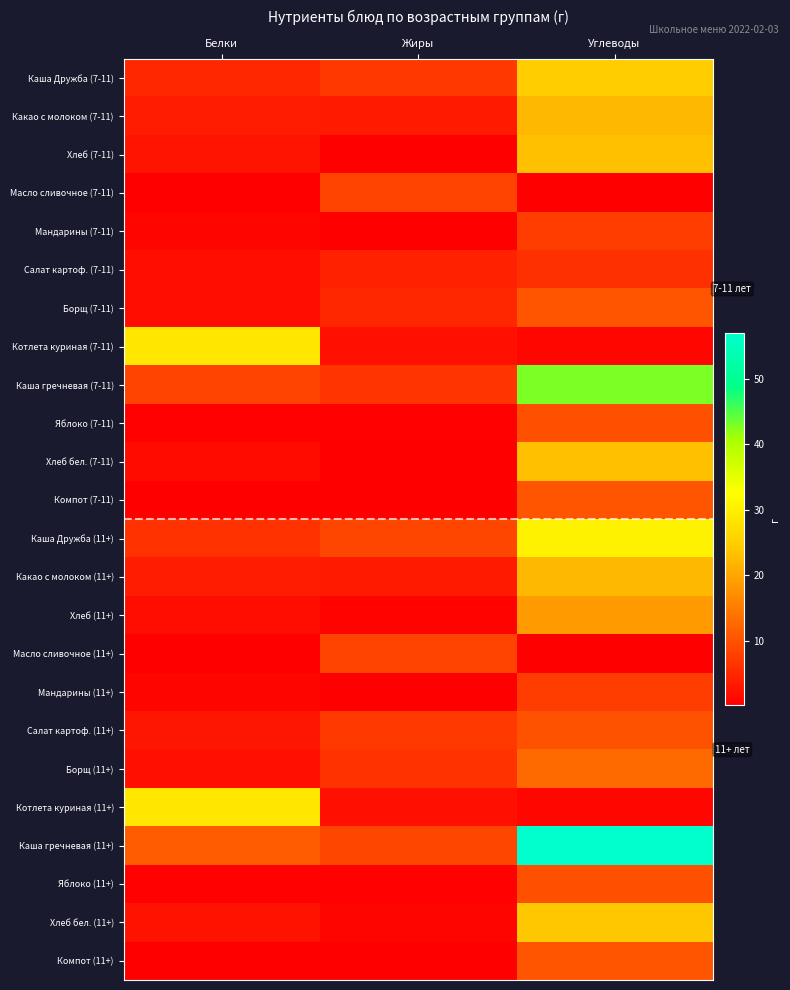

At how many categories does at least one series exceed 20?

2